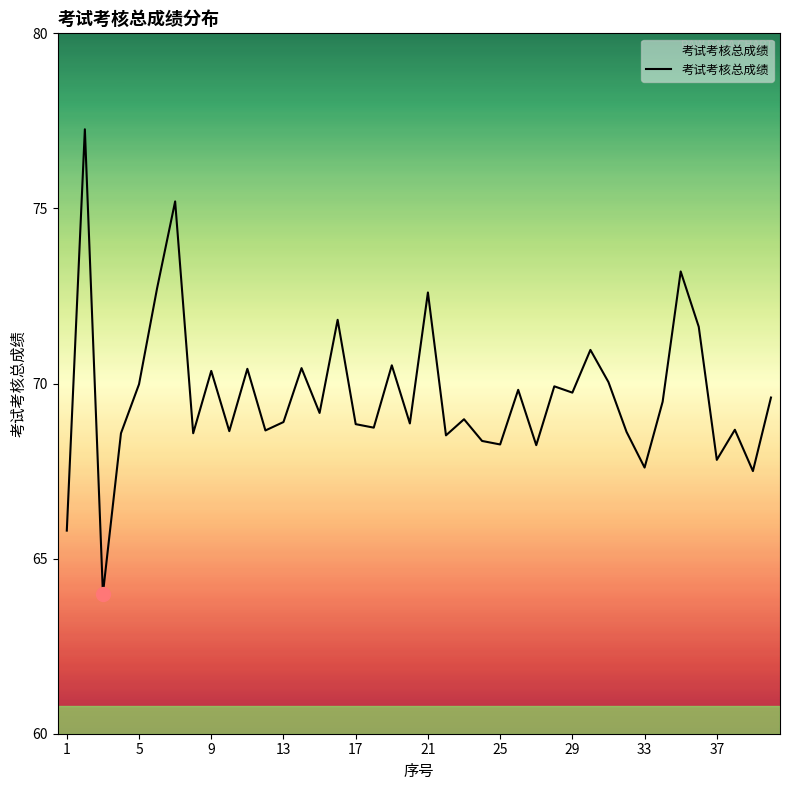

What is the difference between the maximum and minimum values?

13.3